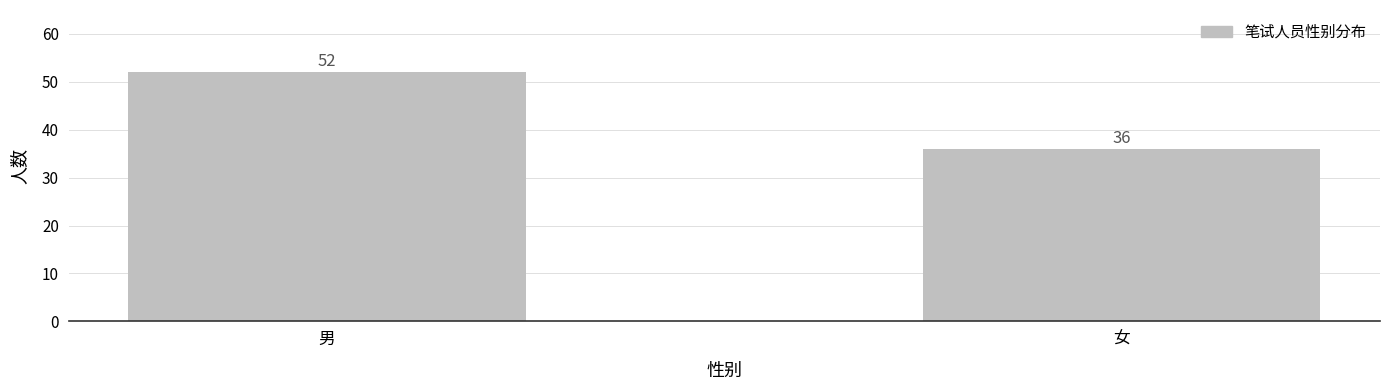

How many distinct data groups are displayed?

1